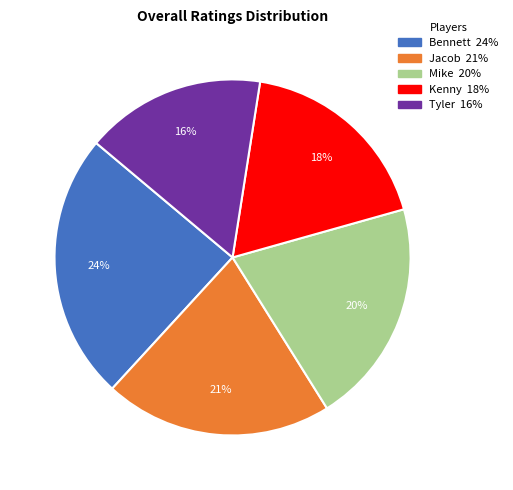

To the nearest percent, what is the difference between the largest and smallest slice percentages?

8%